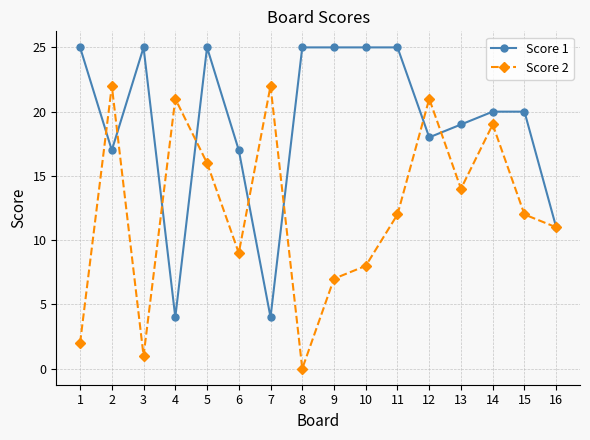

The value of Score 1 at 4 is 4. True or false?

True